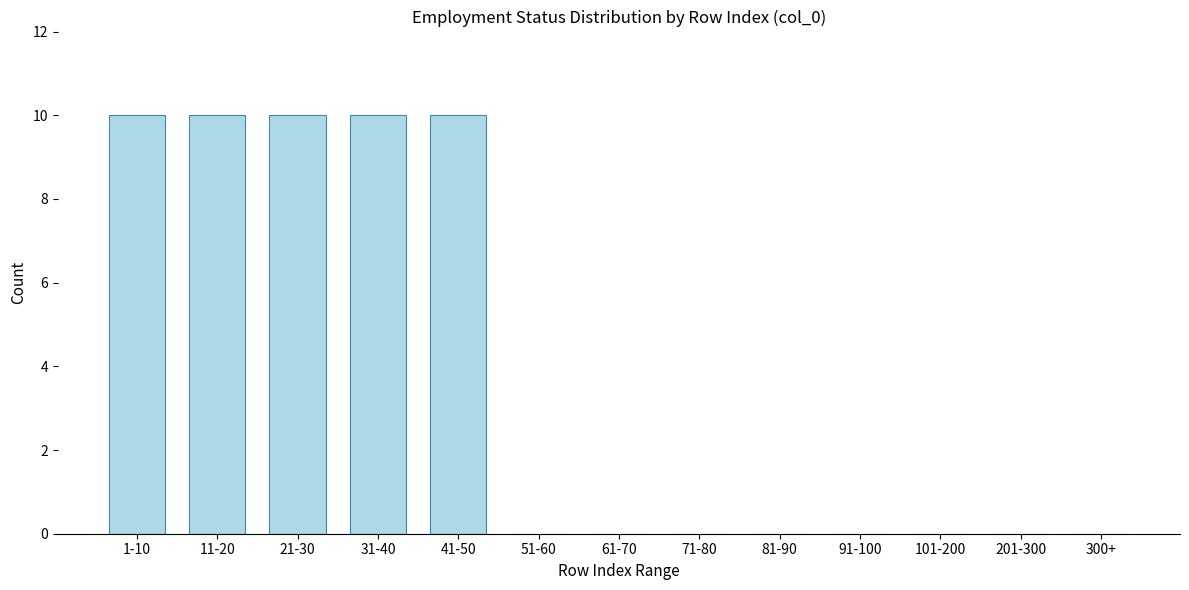

Reading right to left, transcribe all the data shown in this chart.

300+=0	201-300=0	101-200=0	91-100=0	81-90=0	71-80=0	61-70=0	51-60=0	41-50=10	31-40=10	21-30=10	11-20=10	1-10=10